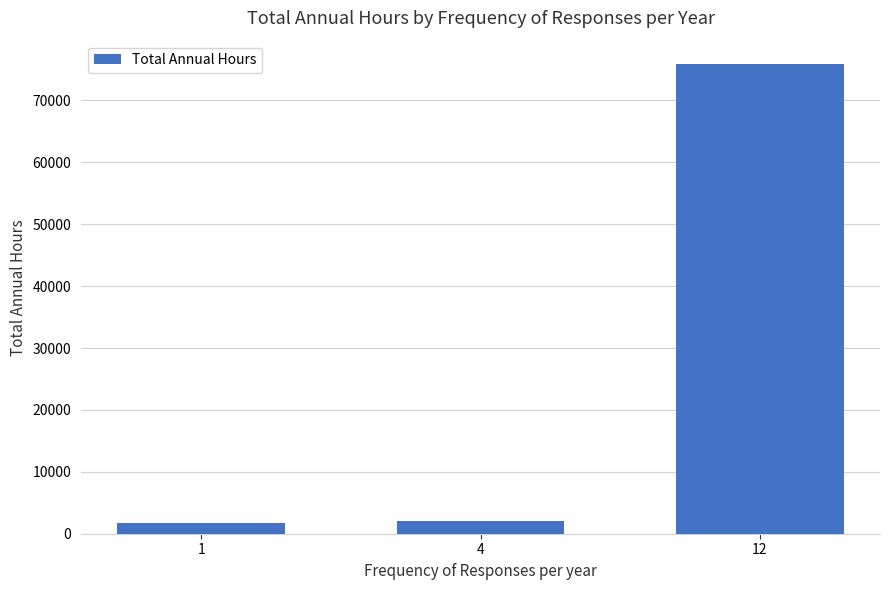

What is the difference between the maximum and second lowest values?

73841.6